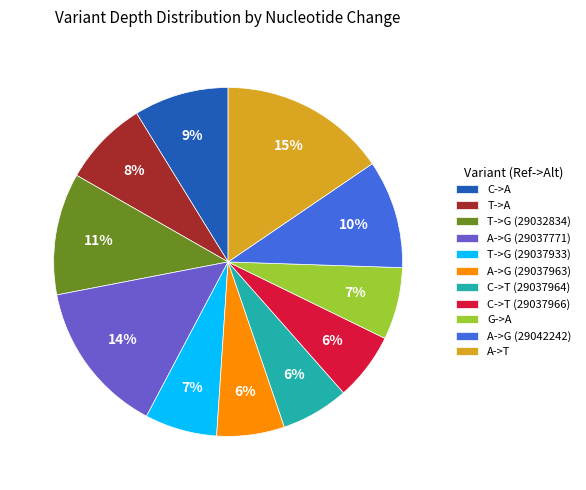

Count the number of slices in the pie.

11